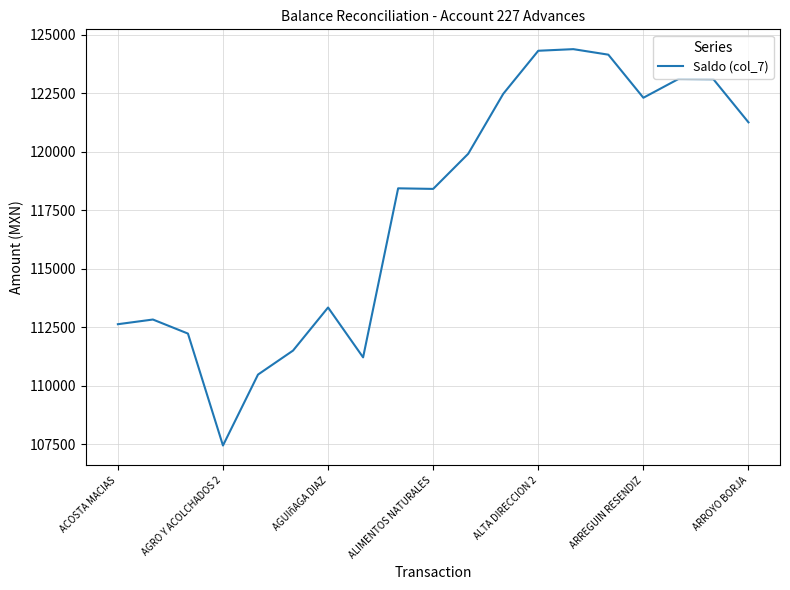

What is the maximum value shown in the chart?

124376.0